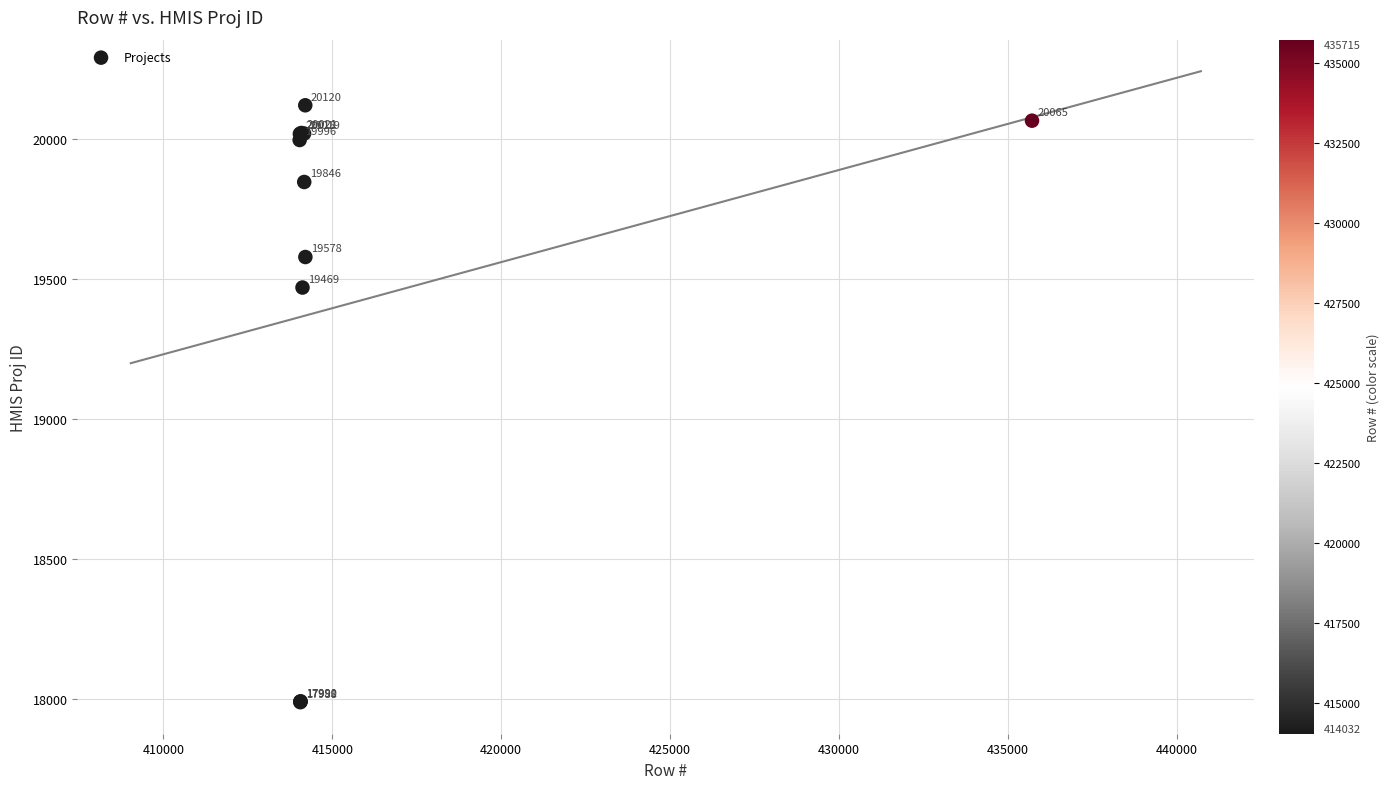

What Y value in the scatter plot is closest to 19054?

19469